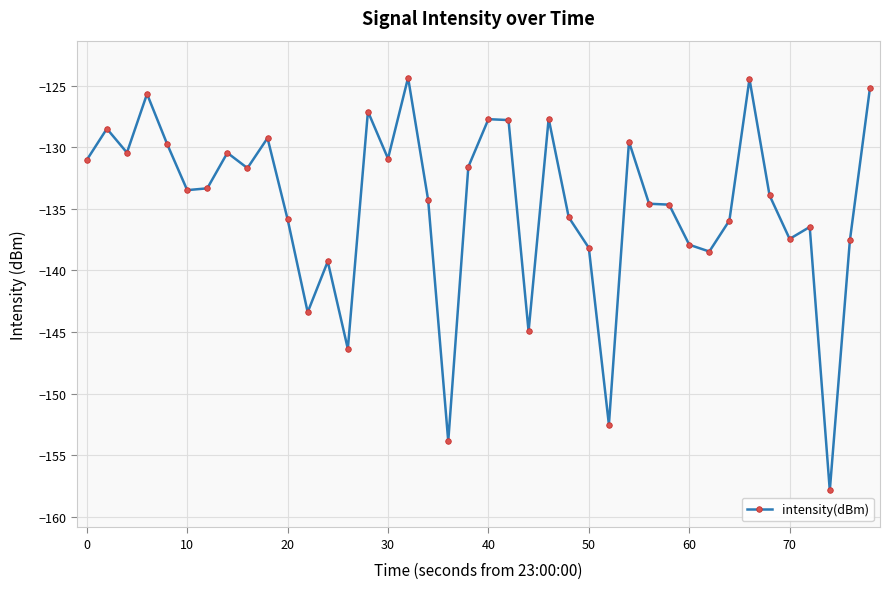

What is the value of the 22nd point from the left?

-127.8